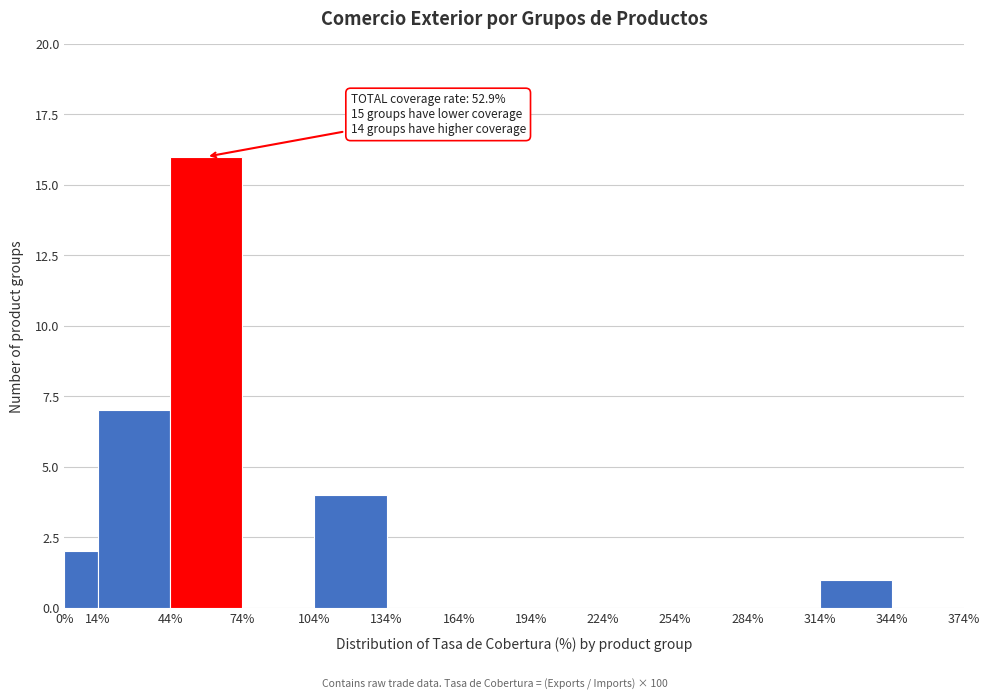

Which range on the x-axis has the tallest bar?

44% to 74%